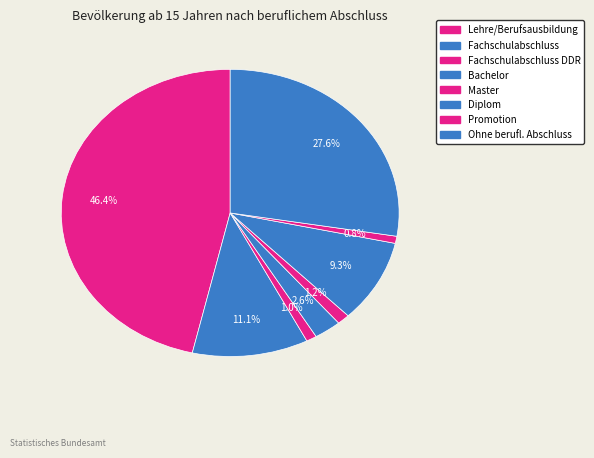

How many slices are in this pie chart?

8